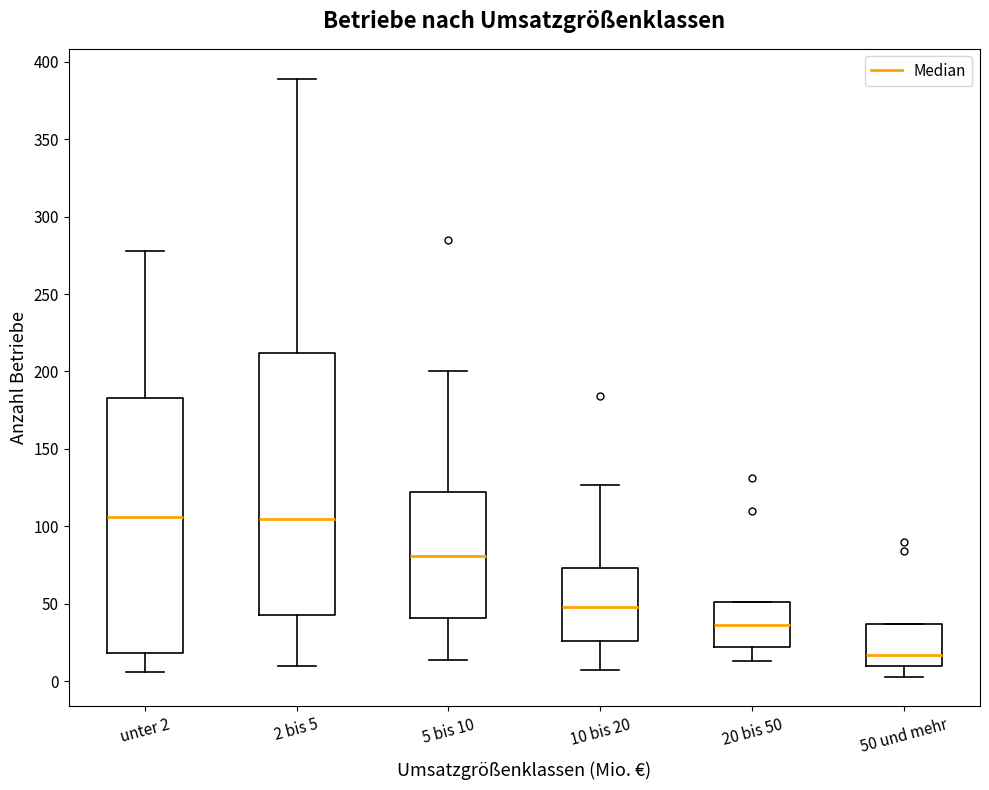

Reading left to right, read every box against the y-axis: the position of its median line, the range the box covers, and the ends of its whiskers. The values are not printed on the chart, so give them approximately, as read against the axis.

unter 2: median 105, box 20 to 185, whiskers 5 to 280
2 bis 5: median 105, box 45 to 210, whiskers 10 to 390
5 bis 10: median 80, box 40 to 120, whiskers 15 to 200
10 bis 20: median 50, box 25 to 75, whiskers 5 to 125
20 bis 50: median 35, box 20 to 50, whiskers 15 to 50
50 und mehr: median 15, box 10 to 35, whiskers 5 to 35